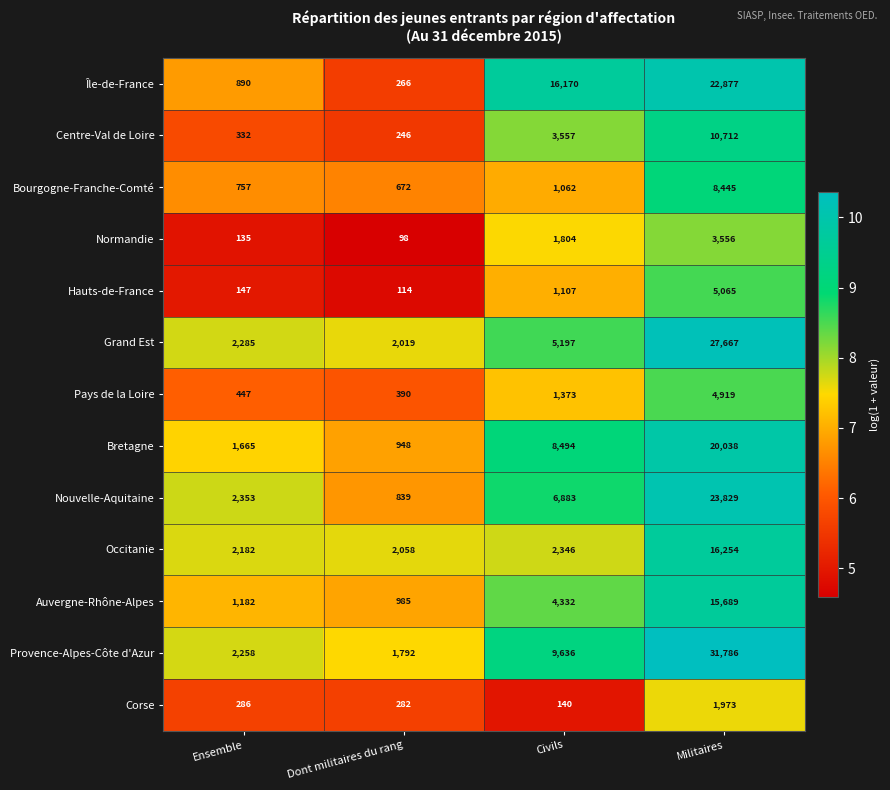

At Ensemble, list the series in order from largest to smallest.

Nouvelle-Aquitaine, Grand Est, Provence-Alpes-Côte d'Azur, Occitanie, Bretagne, Auvergne-Rhône-Alpes, Île-de-France, Bourgogne-Franche-Comté, Pays de la Loire, Centre-Val de Loire, Corse, Hauts-de-France, Normandie